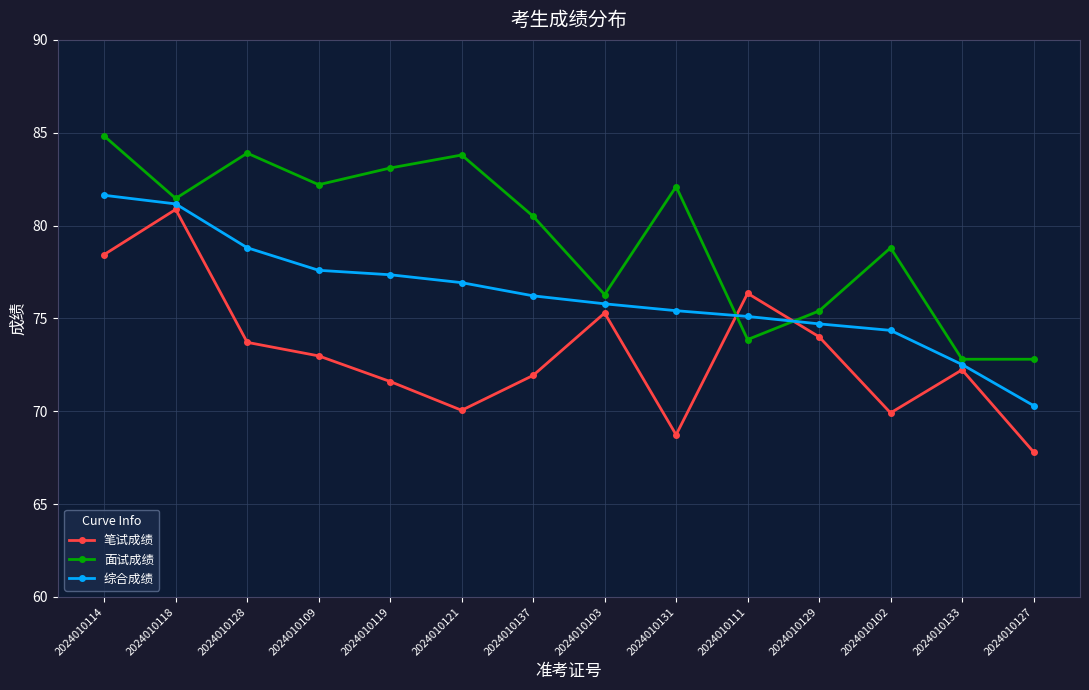

Does the chart have visible grid lines?

Yes